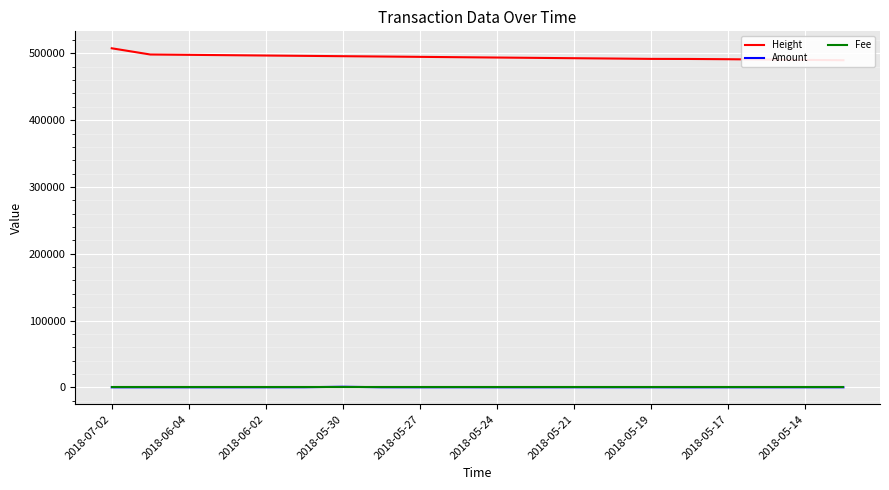

What is the value of the Fee point at the 11th from the left?

1.0